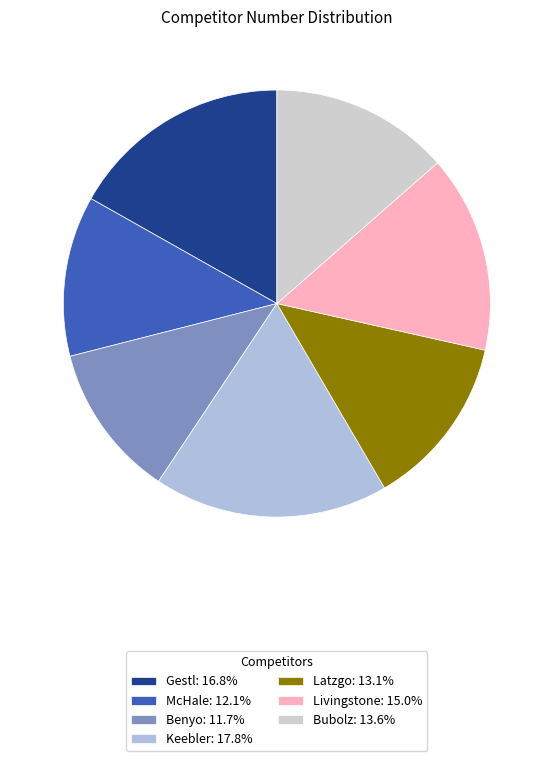

True or false: Livingstone accounts for 1% of the total.

False